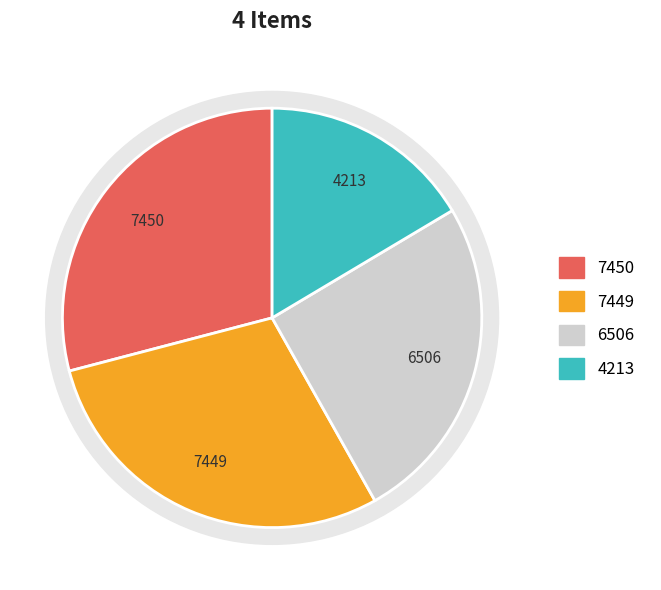

To the nearest percent, what is the average slice percentage?

25%